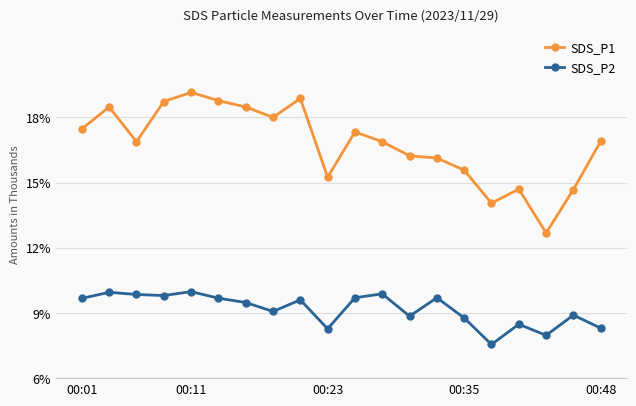

True or false: SDS_P2 and SDS_P1 cross at least once.

False